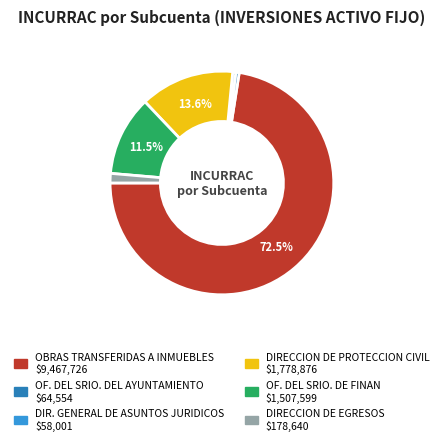

To the nearest percent, what is the difference between the largest and smallest slice percentages?

72%